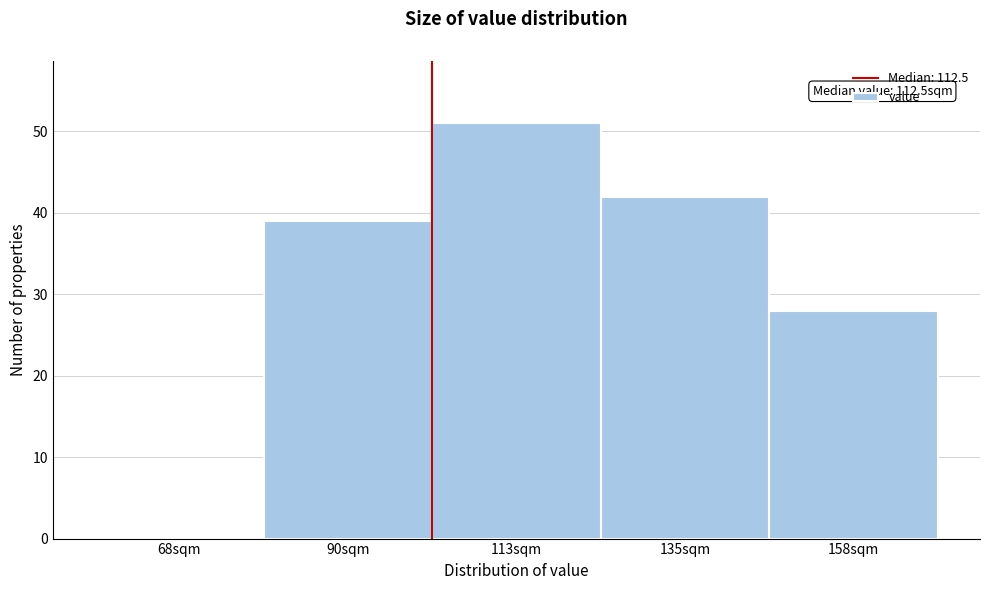

Reading left to right, list all the values displayed in this chart.

68sqm=0	90sqm=39	113sqm=51	135sqm=42	158sqm=28